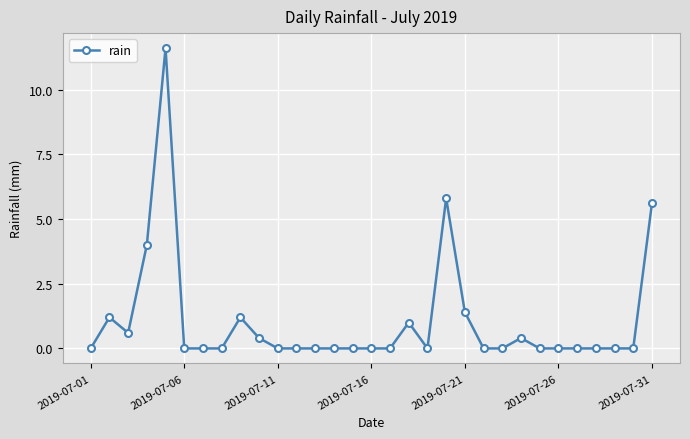

What is the average value?

1.1